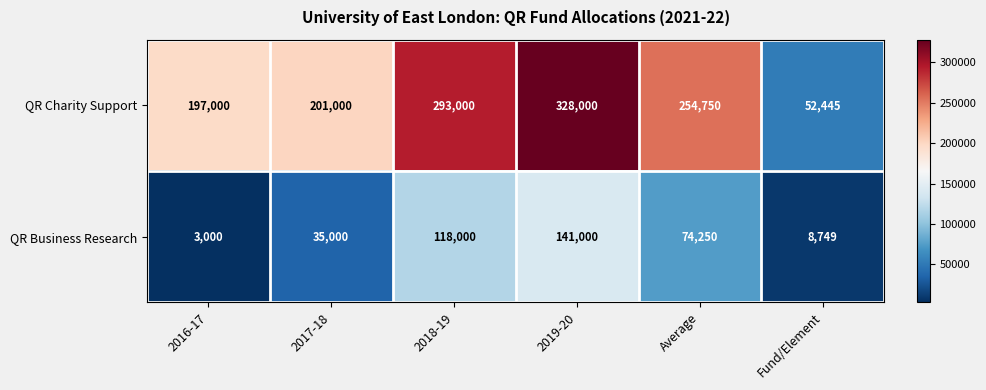

Reading left to right, extract all data points from this chart.

QR Charity Support: 197000	201000	293000	328000	254750	52445
QR Business Research: 3000	35000	118000	141000	74250	8749